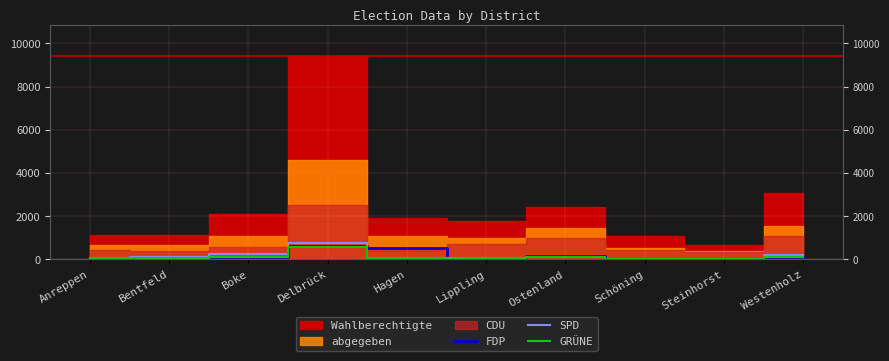

What is the label of the 6th point from the left?

Lippling